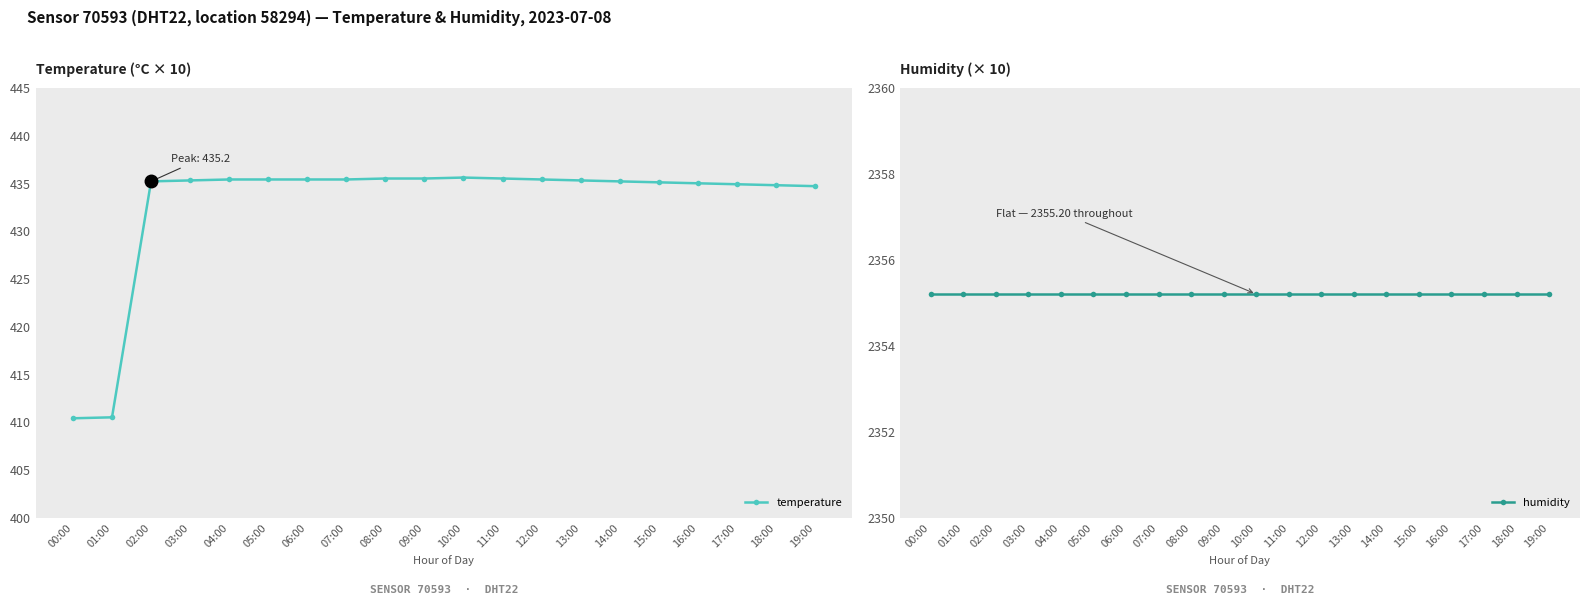

True or false: temperature and humidity intersect in this chart.

False